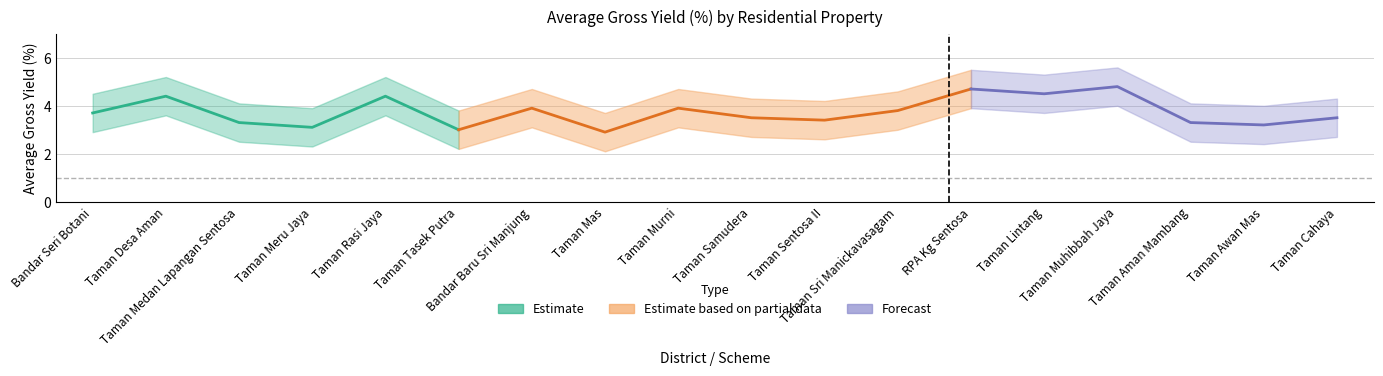

Between Taman Rasi Jaya and Taman Murni, which series saw the biggest shift?

Average Gross Yield (%)